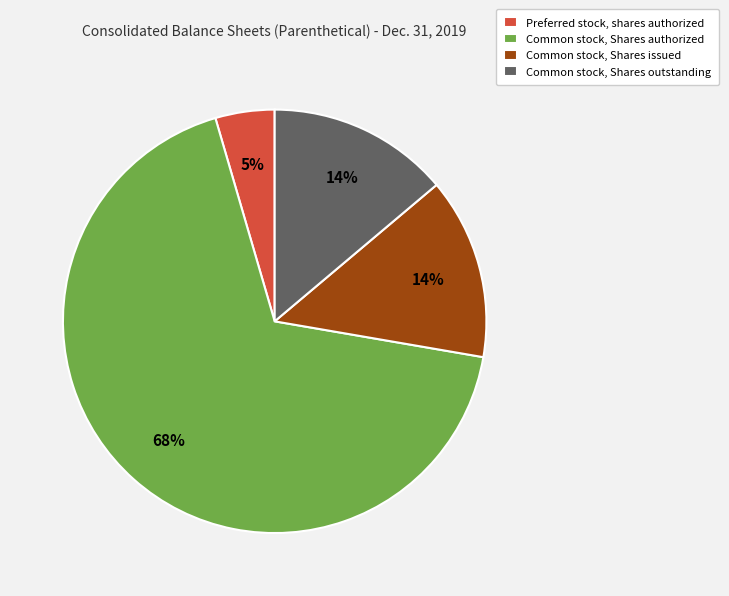

Is it true that Common stock, Shares issued is 14% of the pie?

True